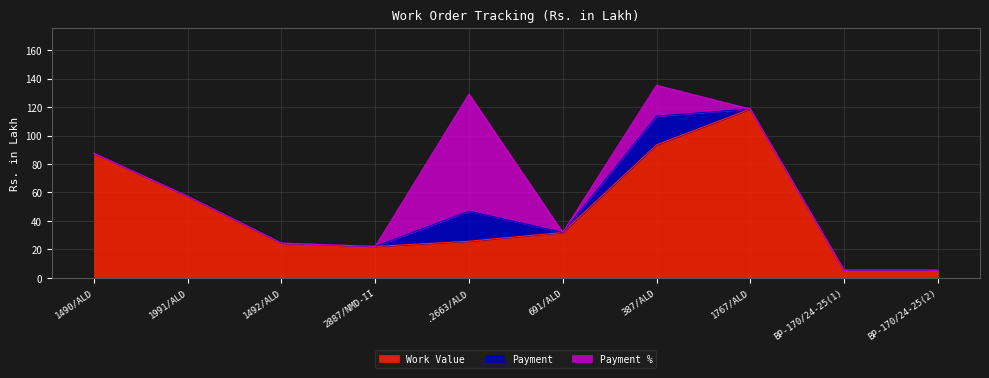

At which category is the sum across all series the highest?

387/ALD